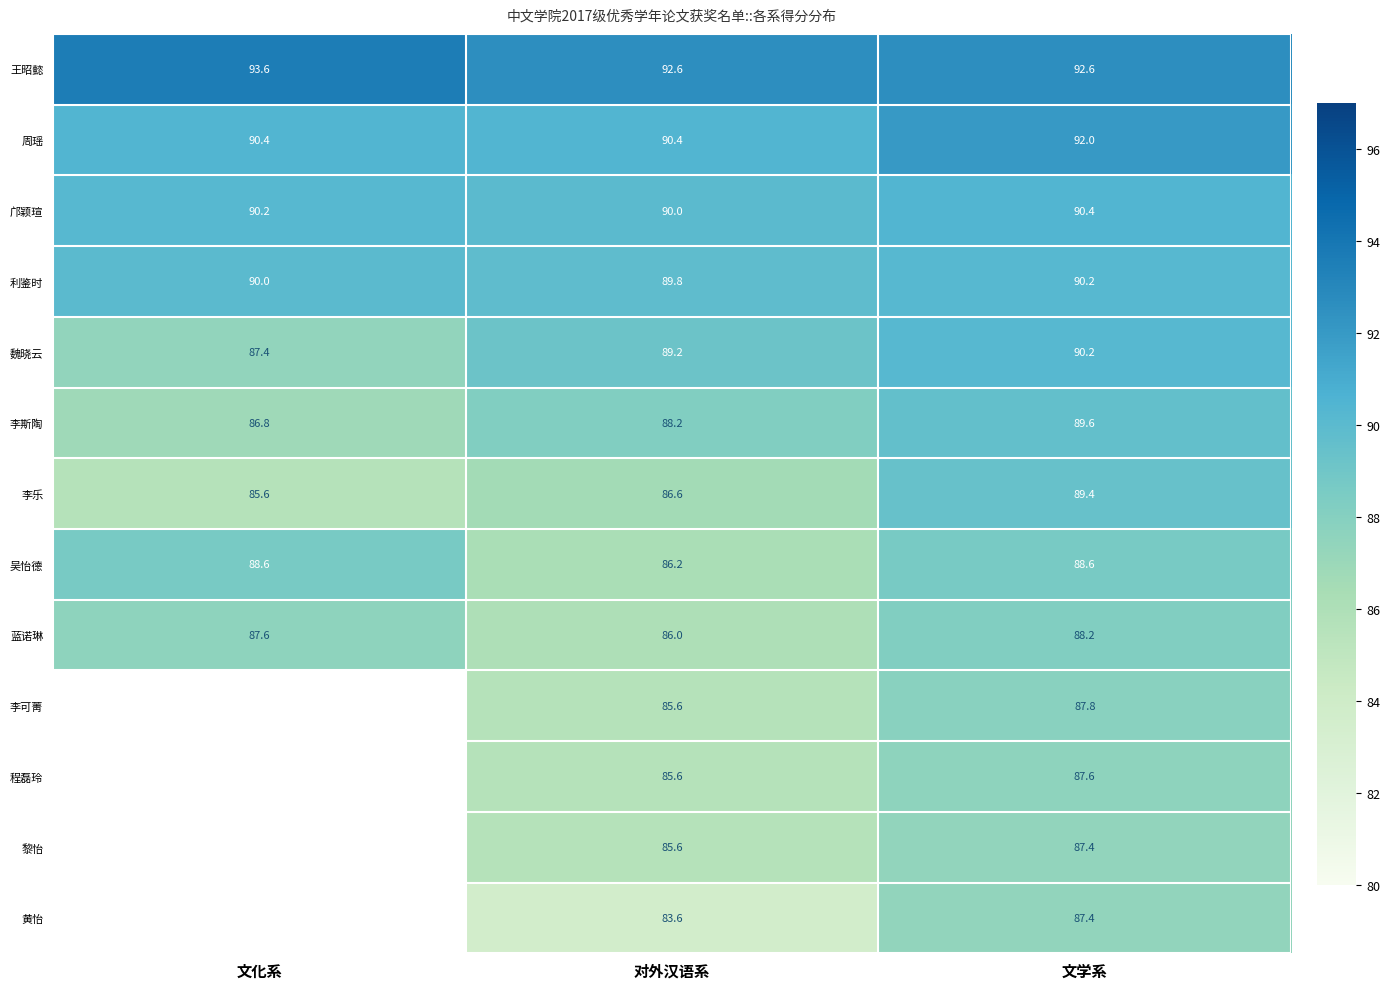

Rank the series at 文学系 from highest to lowest value.

王昭懿, 周瑶, 邝颖瑄, 利鉴时, 魏晓云, 李斯陶, 李乐, 吴怡德, 蓝诺琳, 李可菁, 程磊玲, 黎怡, 黄怡